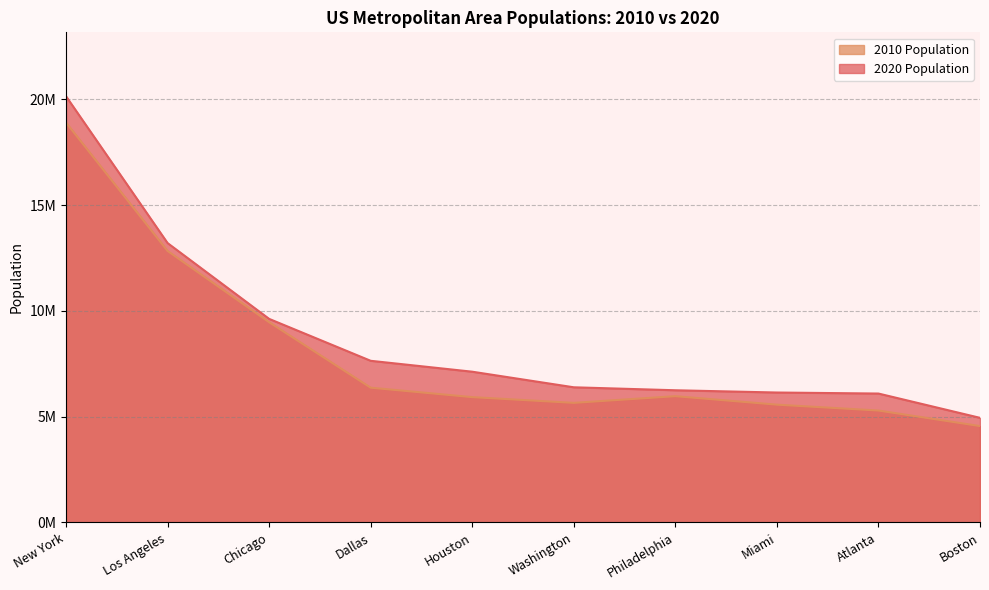

At which category does 2010 Population reach its first local peak?

Philadelphia